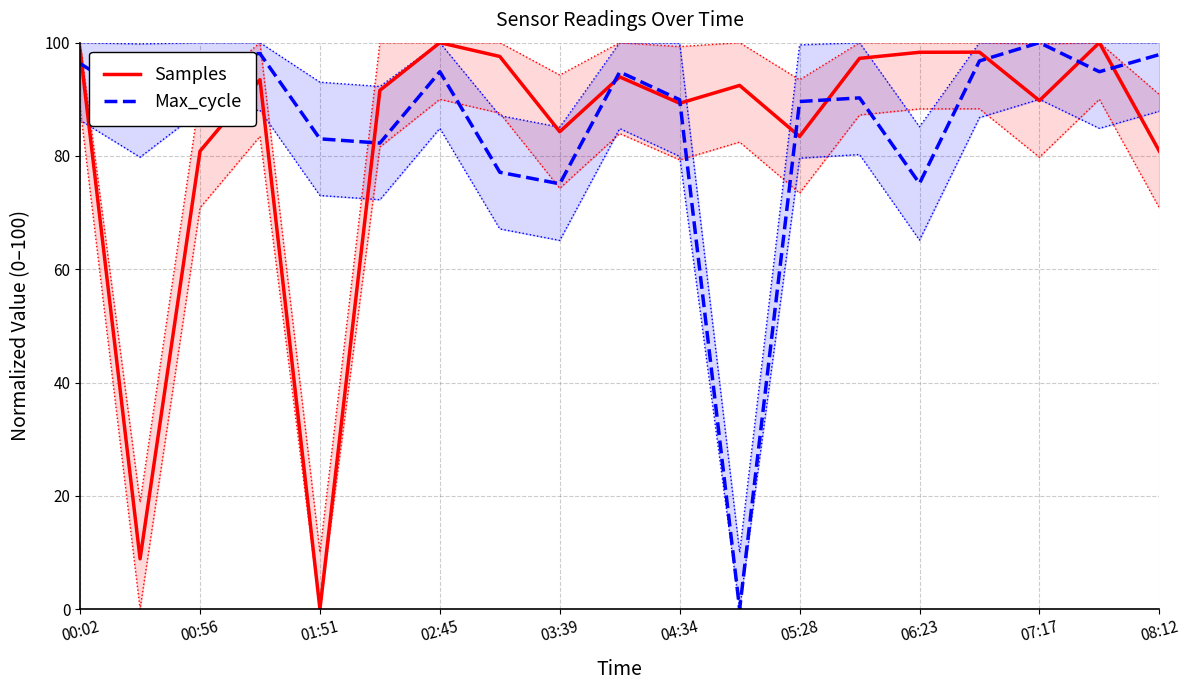

Is it true that Max_cycle equals 55.8 at 08:12?

False